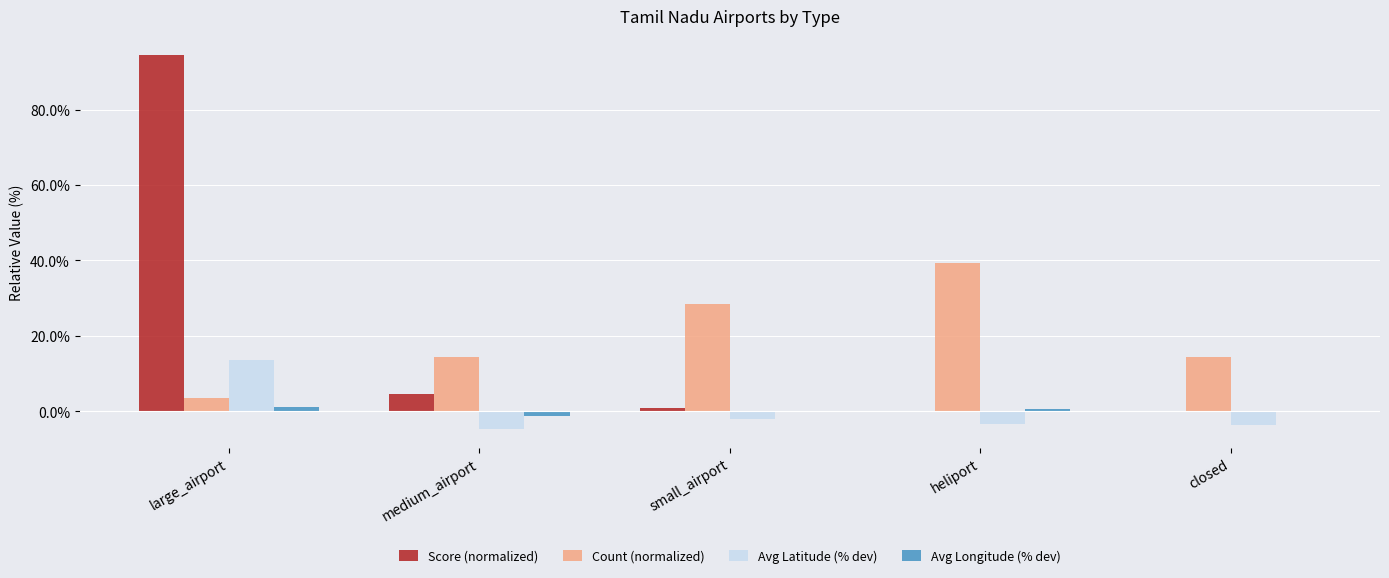

What is the sum of the Avg Latitude (% dev) values at medium_airport and large_airport?

8.9